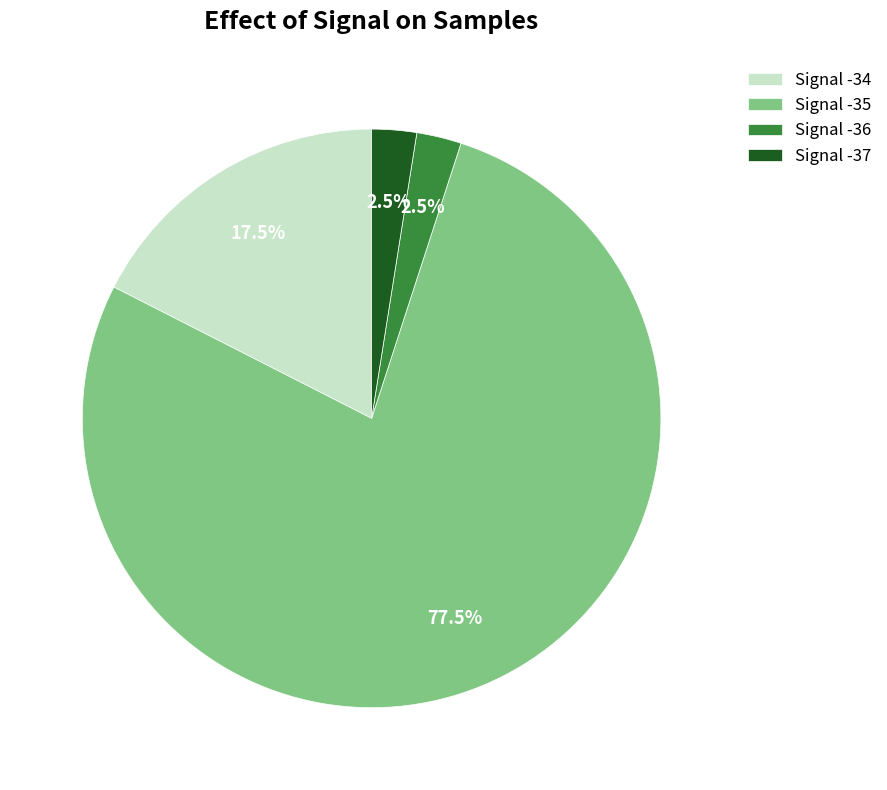

Which slice is the largest?

Signal -35